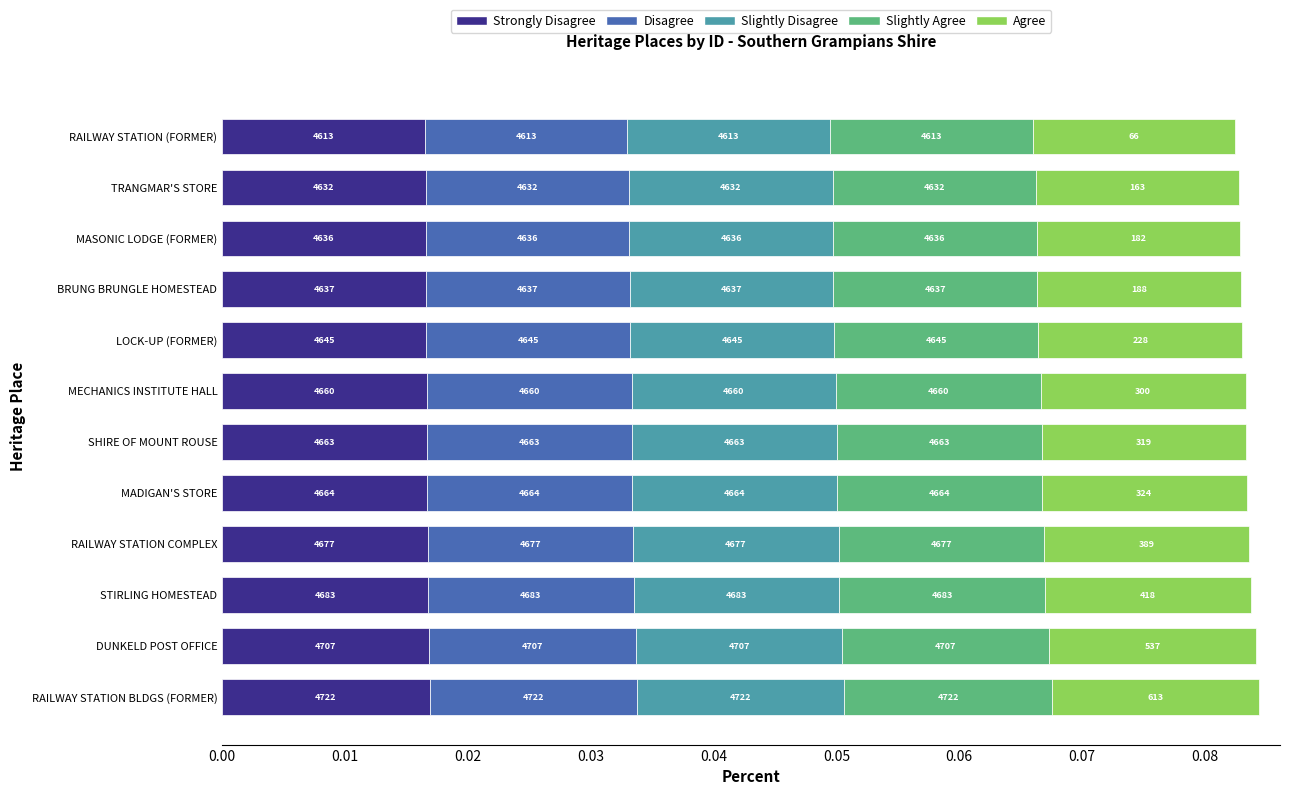

What are all the series names shown in the legend?

Strongly Disagree, Disagree, Slightly Disagree, Slightly Agree, Agree